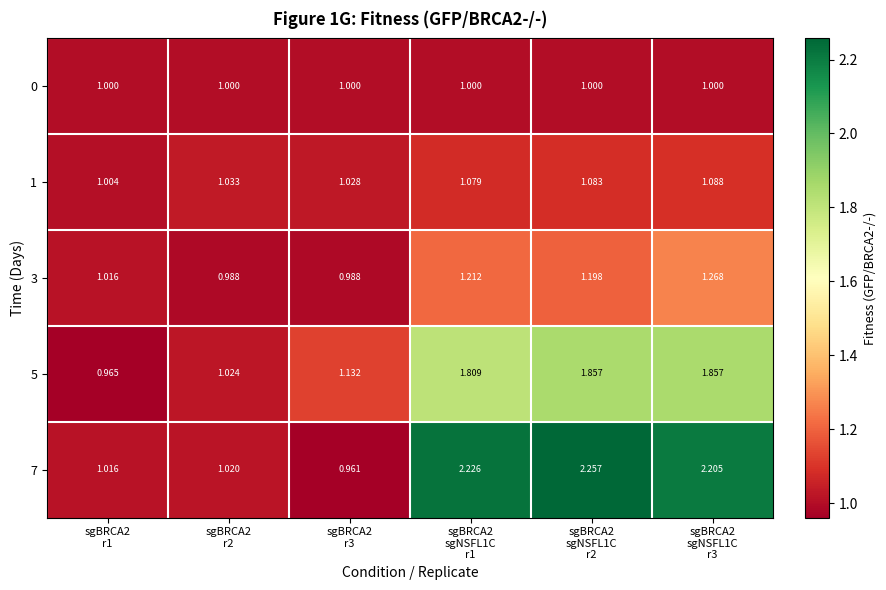

Which series has the widest spread of values?

7